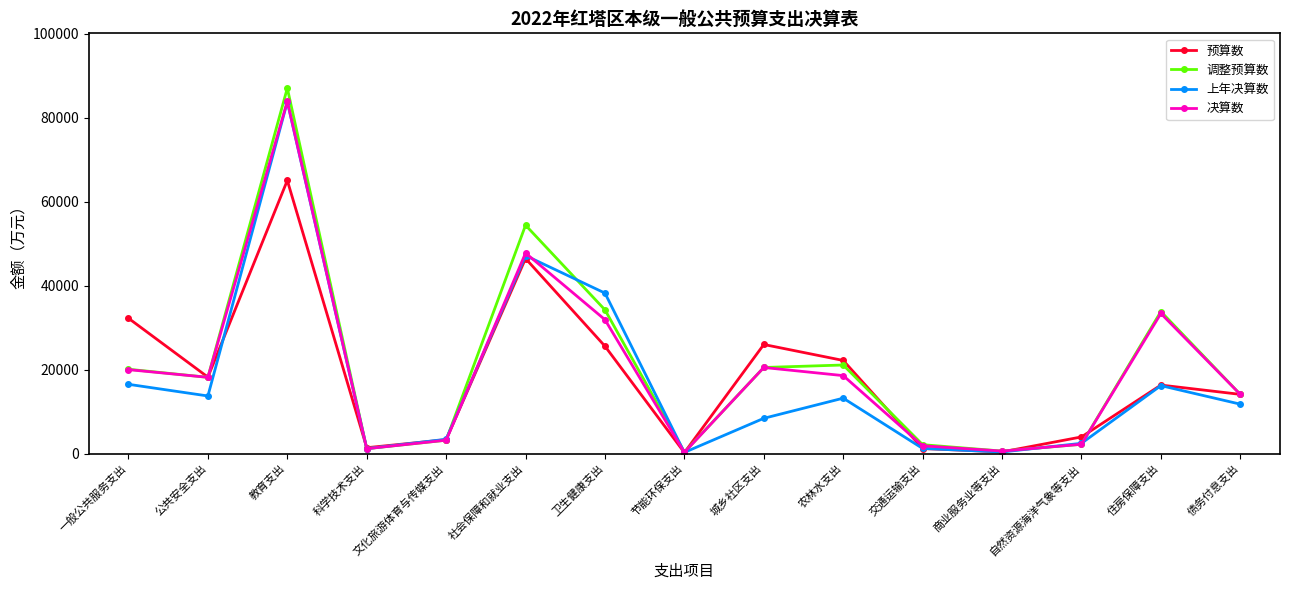

What is the label of the 3rd point from the left?

教育支出